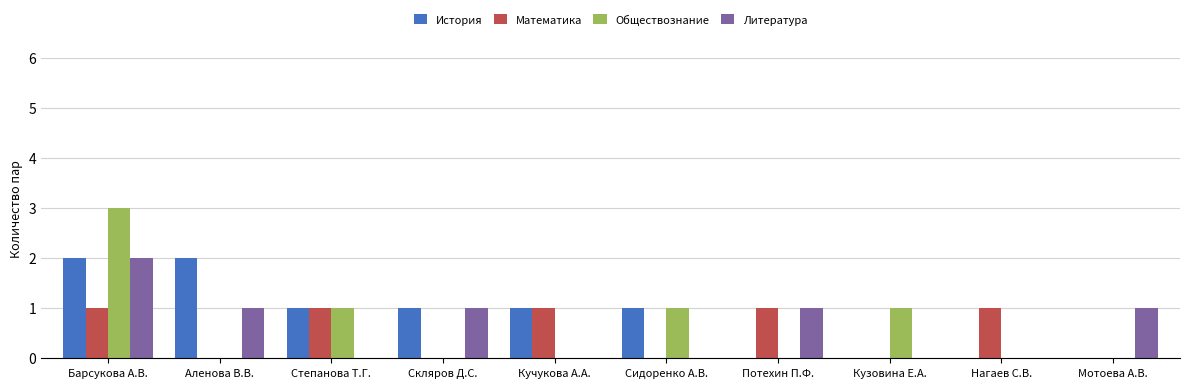

Is the value of Математика at Мотоева А.В. greater than the value of История at Кучукова А.А.?

No